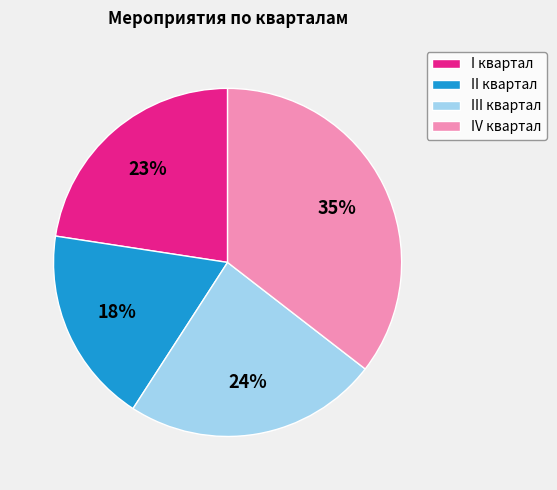

How many segments does this pie chart have?

4